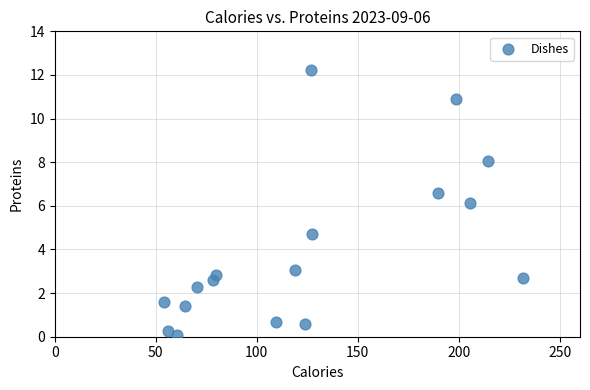

What is the range of X values (max minus min)?

177.6